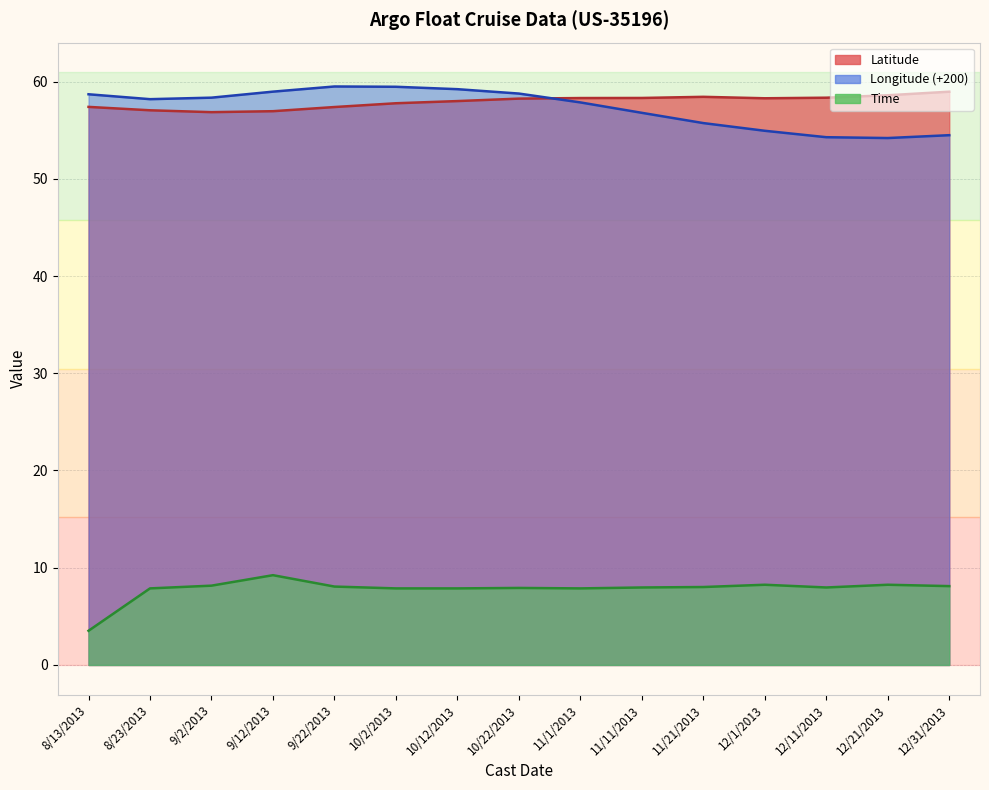

What is the difference between the maximum and minimum values in the Latitude series?

2.1